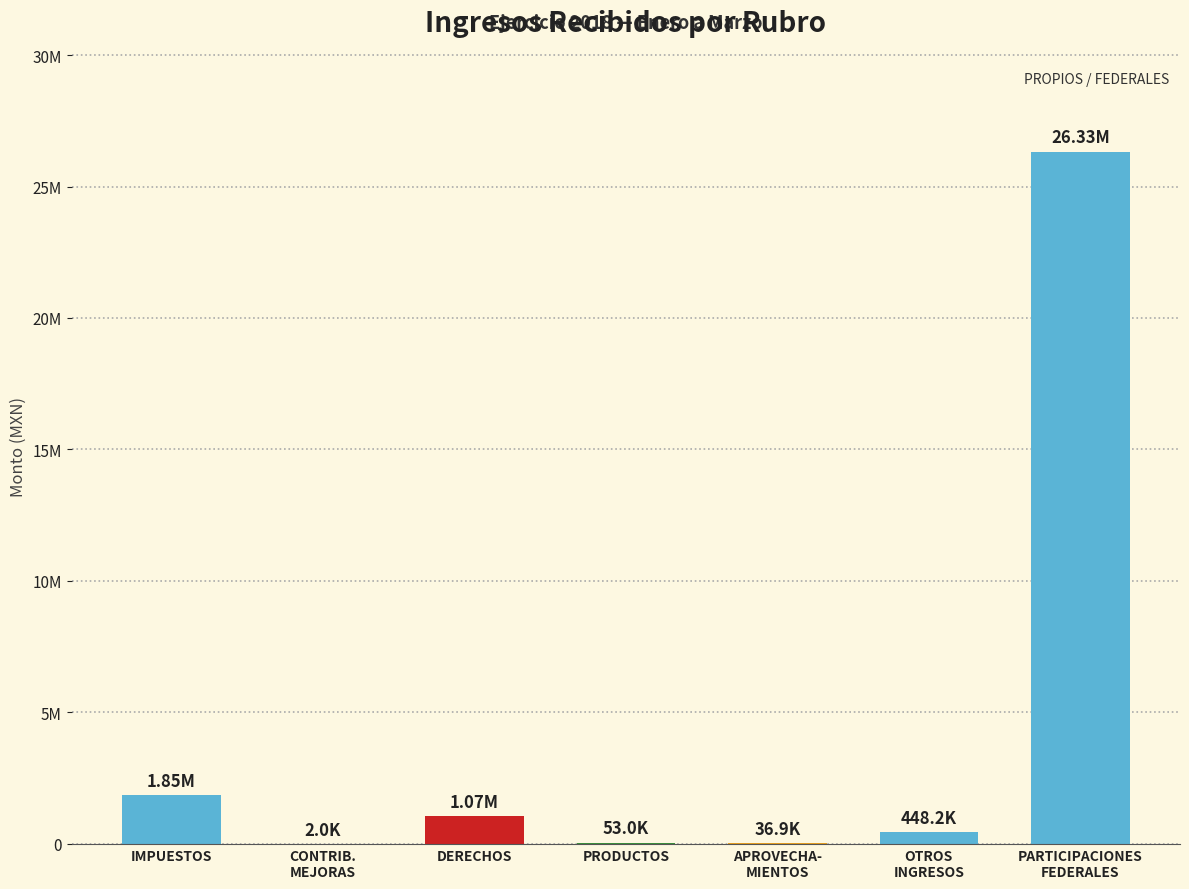

Reading left to right, transcribe all the data shown in this chart.

1845695.0	1955.9	1066204.9	53049.8	36900.0	448198.4	26330168.2